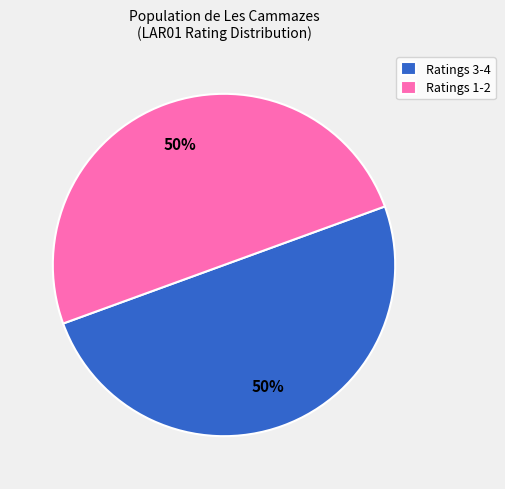

True or false: Ratings 1-2 accounts for 60% of the total.

False